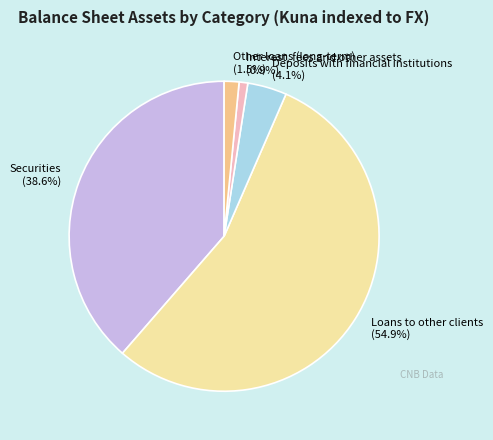

What is the total percentage of Interest, fees and other assets and Deposits with financial institutions?

5.0%